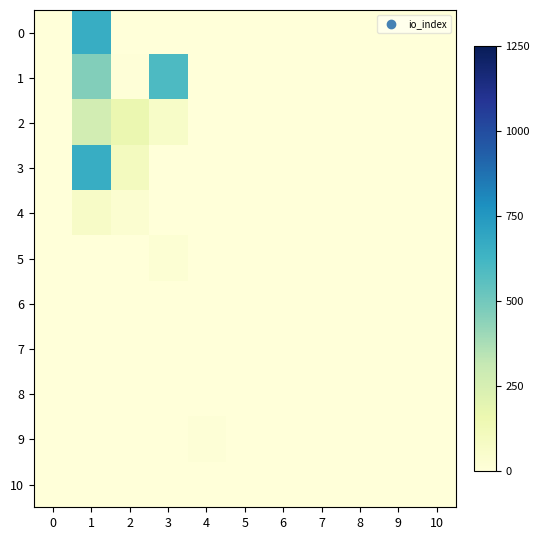

Reading left to right, what are all the values shown in this chart?

0: 0=0.0	1=660.0	2=0.0	3=0.0	4=0.0	5=0.0	6=0.0	7=0.0	8=0.0	9=0.0	10=0.0
1: 0=0.0	1=462.0	2=7.0	3=594.0	4=0.0	5=0.0	6=0.0	7=0.0	8=0.0	9=0.0	10=0.0
2: 0=0.0	1=264.0	2=165.0	3=66.0	4=0.0	5=0.0	6=0.0	7=0.0	8=0.0	9=0.0	10=0.0
3: 0=0.0	1=660.0	2=99.0	3=0.0	4=0.0	5=0.0	6=0.0	7=0.0	8=0.0	9=0.0	10=0.0
4: 0=0.0	1=70.0	2=35.0	3=0.0	4=0.0	5=0.0	6=0.0	7=0.0	8=0.0	9=0.0	10=0.0
5: 0=0.0	1=0.0	2=0.0	3=21.0	4=0.0	5=0.0	6=0.0	7=0.0	8=0.0	9=0.0	10=0.0
6: 0=0.0	1=0.0	2=0.0	3=0.0	4=0.0	5=0.0	6=0.0	7=0.0	8=0.0	9=0.0	10=0.0
7: 0=0.0	1=0.0	2=0.0	3=0.0	4=0.0	5=0.0	6=0.0	7=0.0	8=0.0	9=0.0	10=0.0
8: 0=0.0	1=0.0	2=0.0	3=0.0	4=0.0	5=0.0	6=0.0	7=0.0	8=0.0	9=0.0	10=0.0
9: 0=0.0	1=0.0	2=0.0	3=0.0	4=14.0	5=0.0	6=0.0	7=0.0	8=0.0	9=0.0	10=0.0
10: 0=0.0	1=0.0	2=0.0	3=0.0	4=0.0	5=0.0	6=0.0	7=0.0	8=0.0	9=0.0	10=0.0